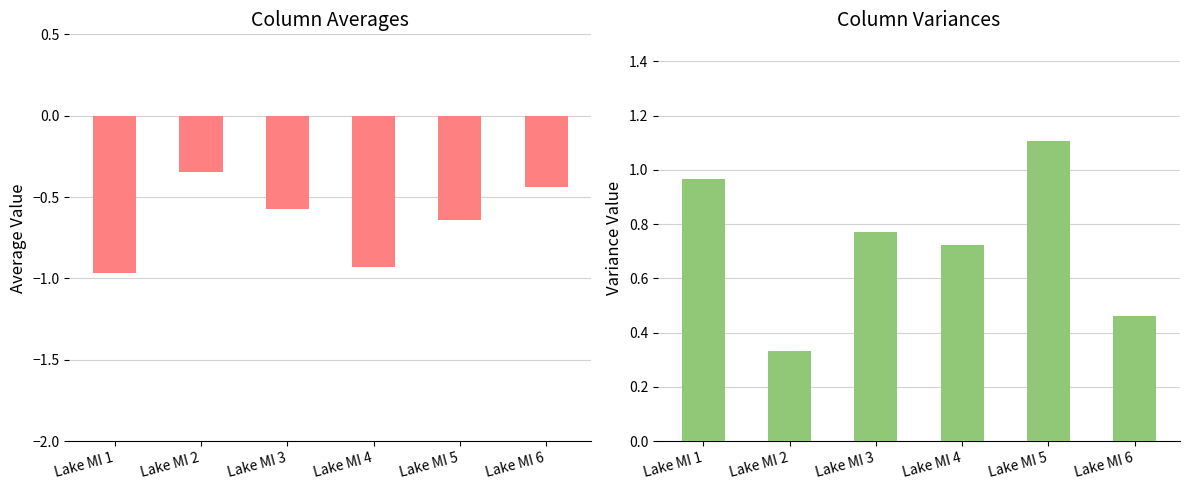

What are all the series names shown in the legend?

Average, Variance